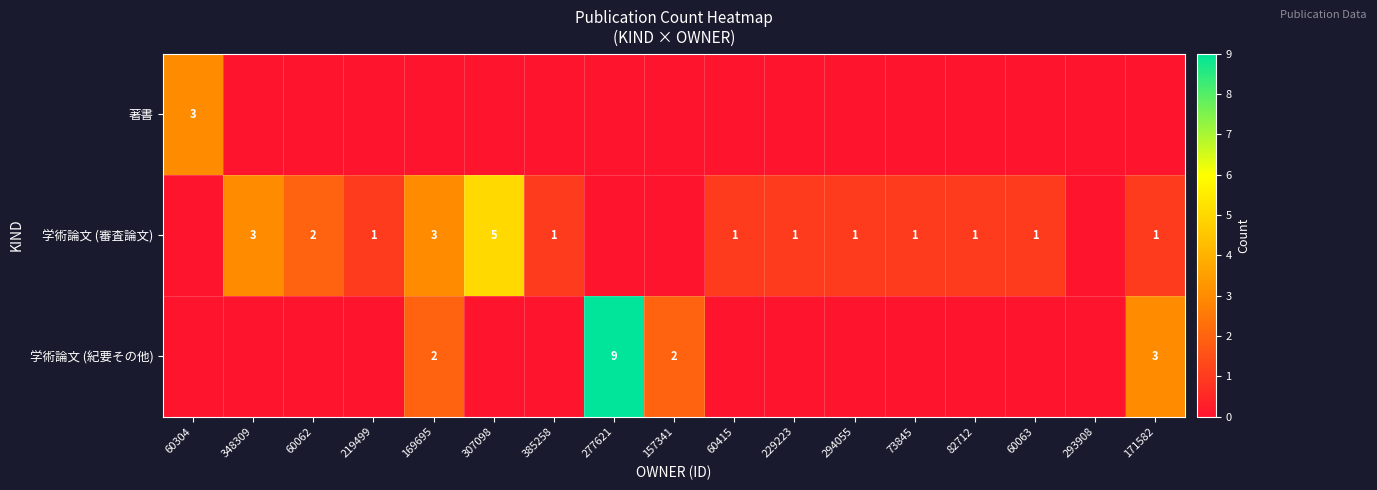

At which category is the sum across all series the highest?

277621